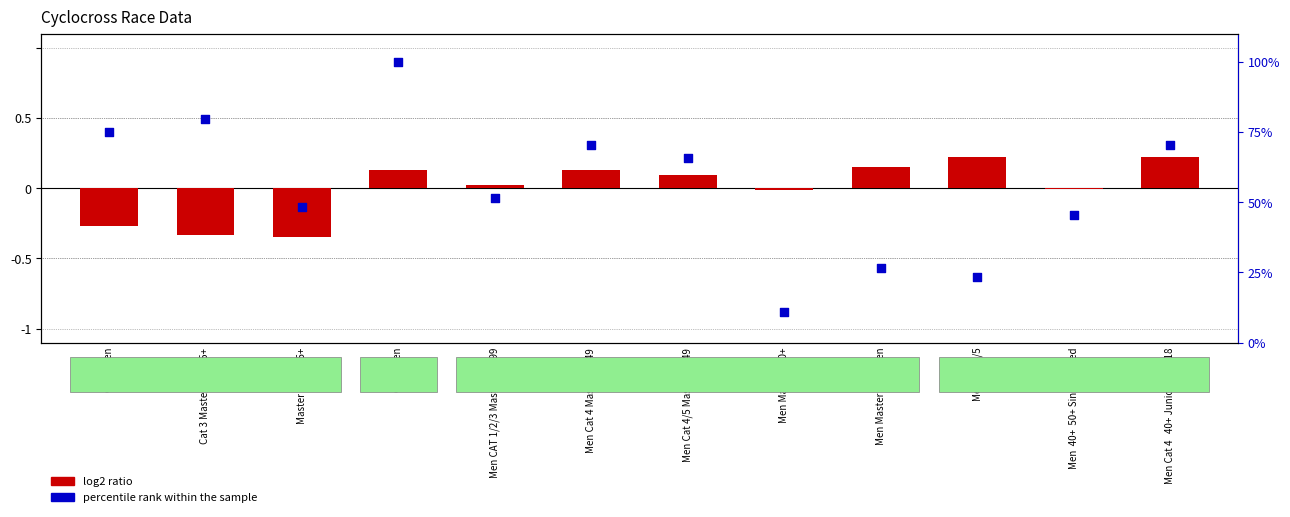

Which series has the largest total across all categories?

percentile rank within the sample